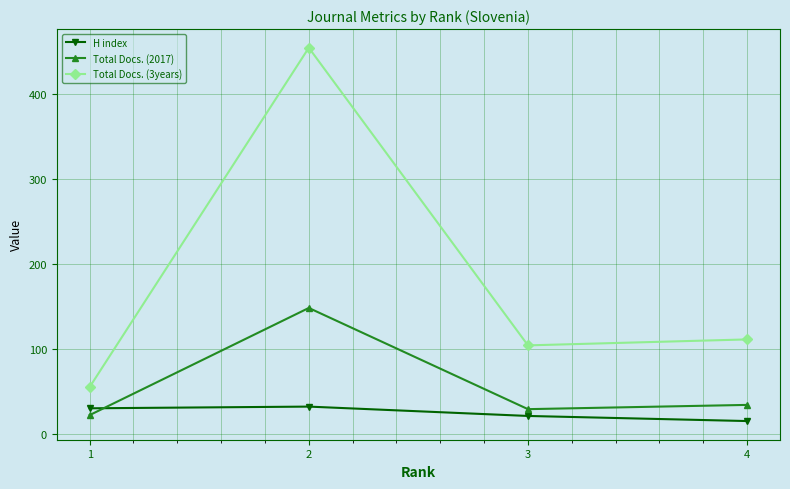

Rank the categories by Total Docs. (2017) value from lowest to highest.

1, 3, 4, 2